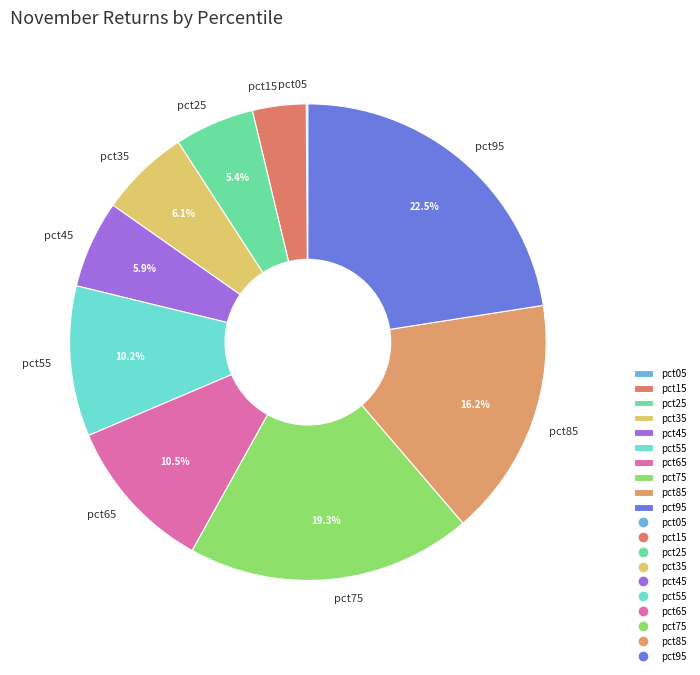

Does pct15 account for over 50% of the chart?

No